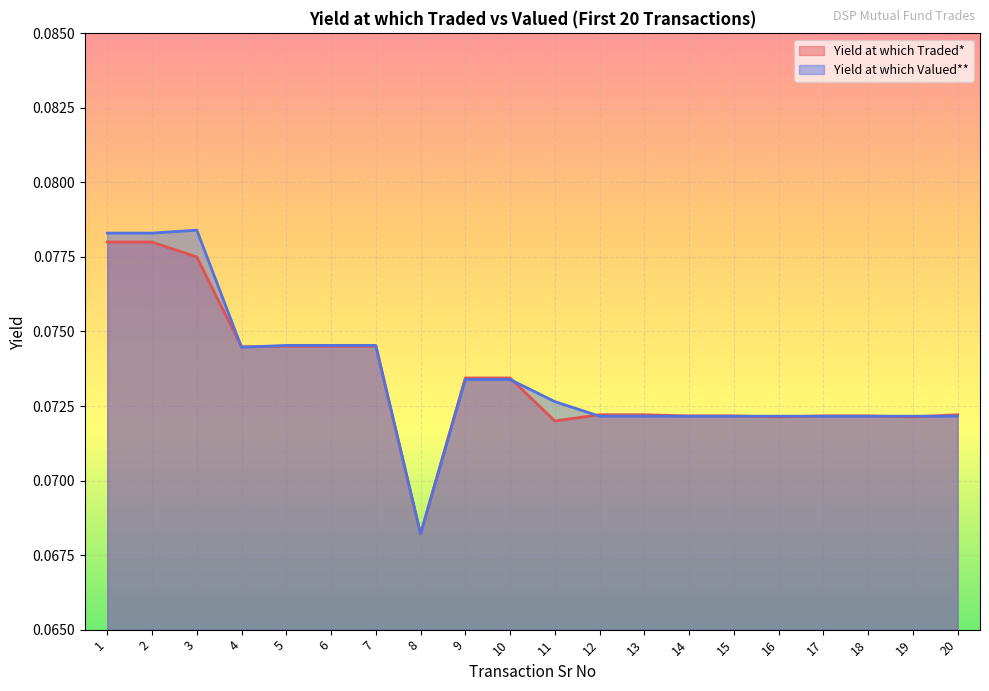

What is the maximum value for Yield at which Traded*?

0.1